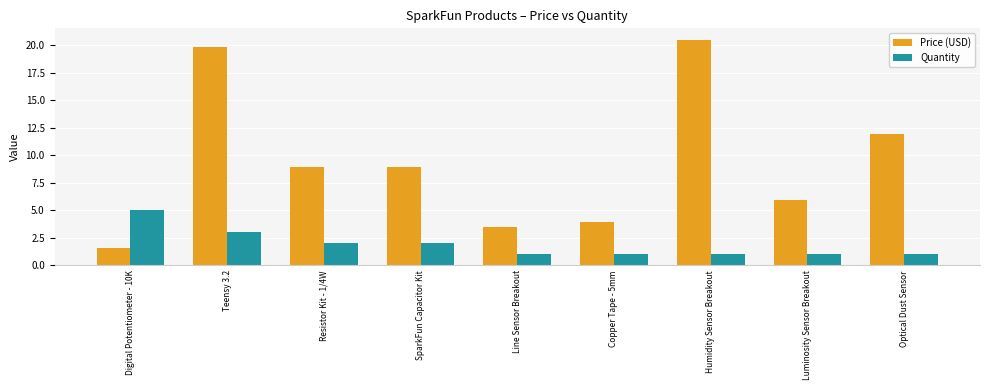

Which series changed the most between Teensy 3.2 and Resistor Kit - 1/4W?

Price (USD)